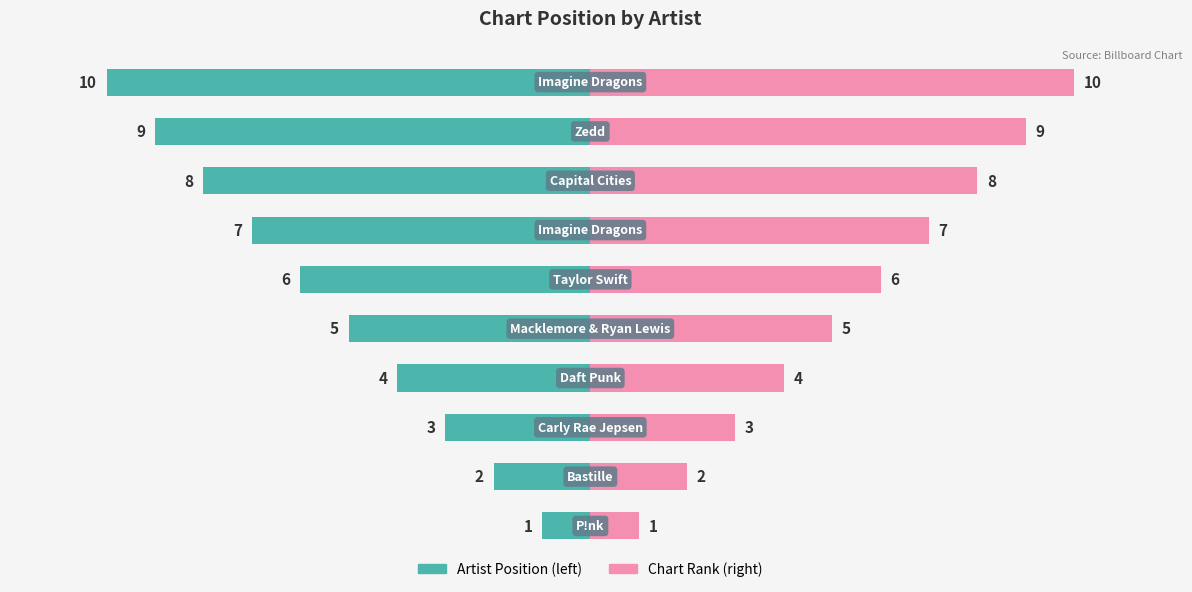

What is the value of the Artist Position bar at the 6th from the left?

-6